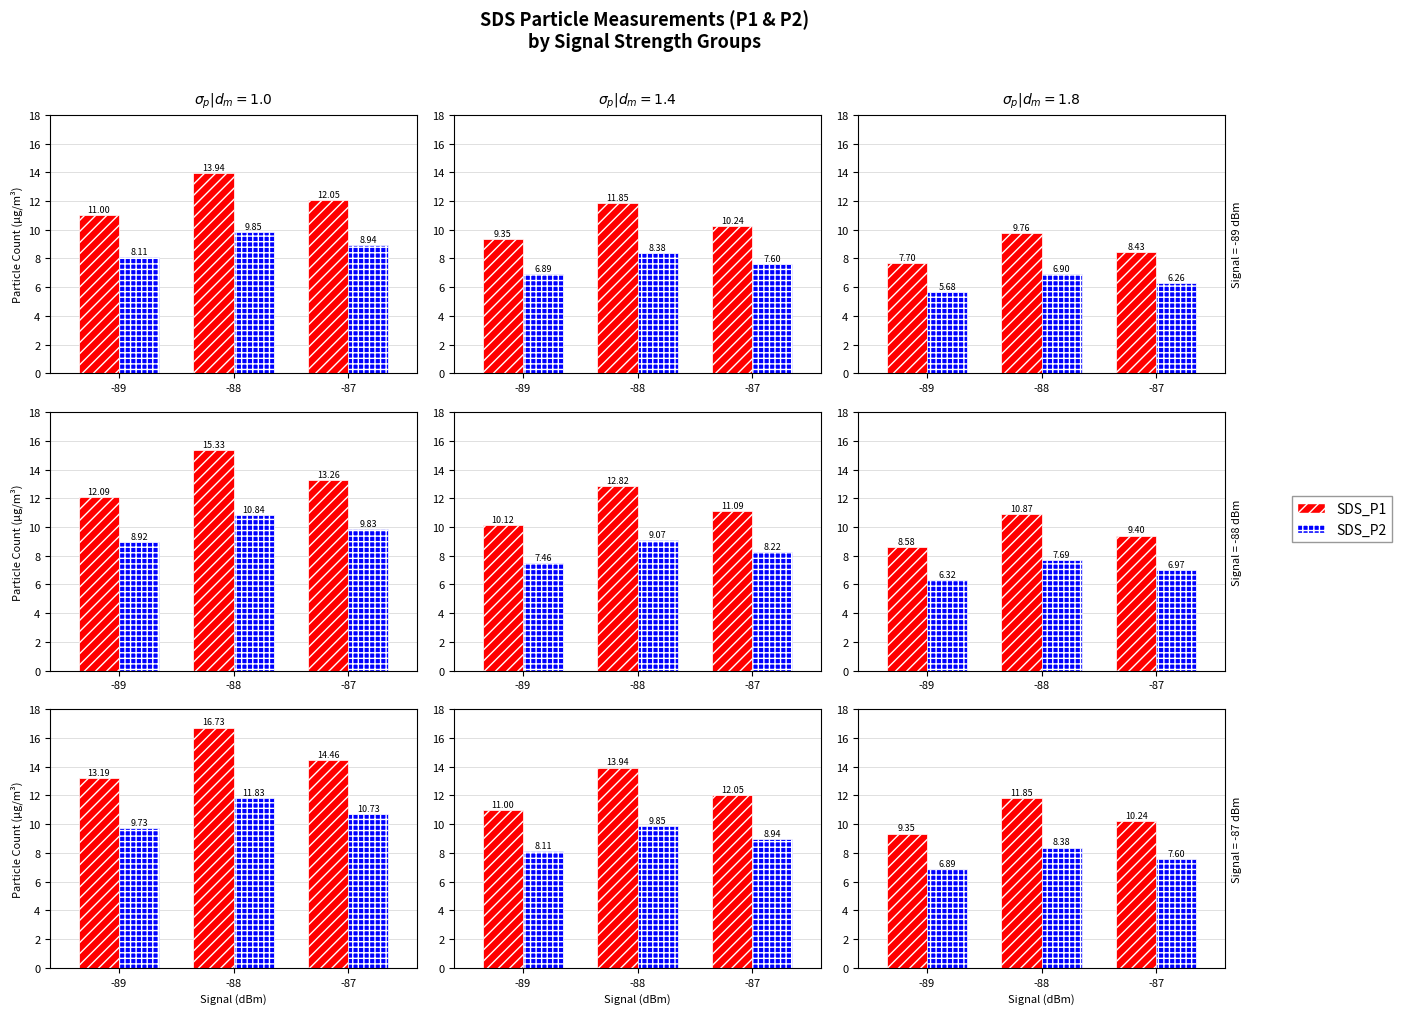

Does the chart contain any negative values?

No